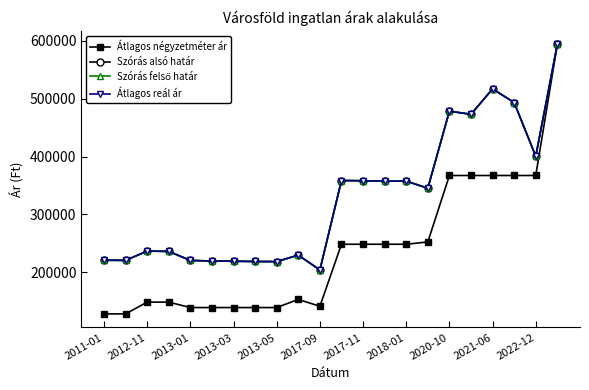

True or false: Átlagos reál ár and Átlagos négyzetméter ár intersect in this chart.

False